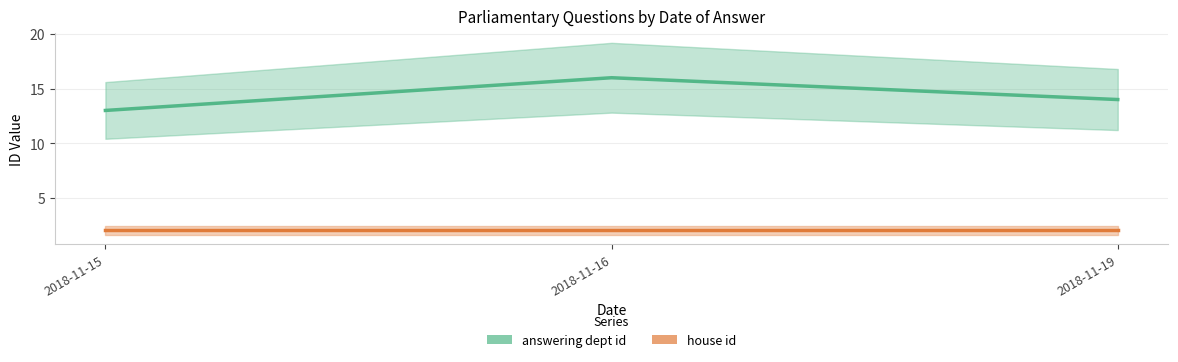

Which category has the highest value in the answering dept id series?

2018-11-16